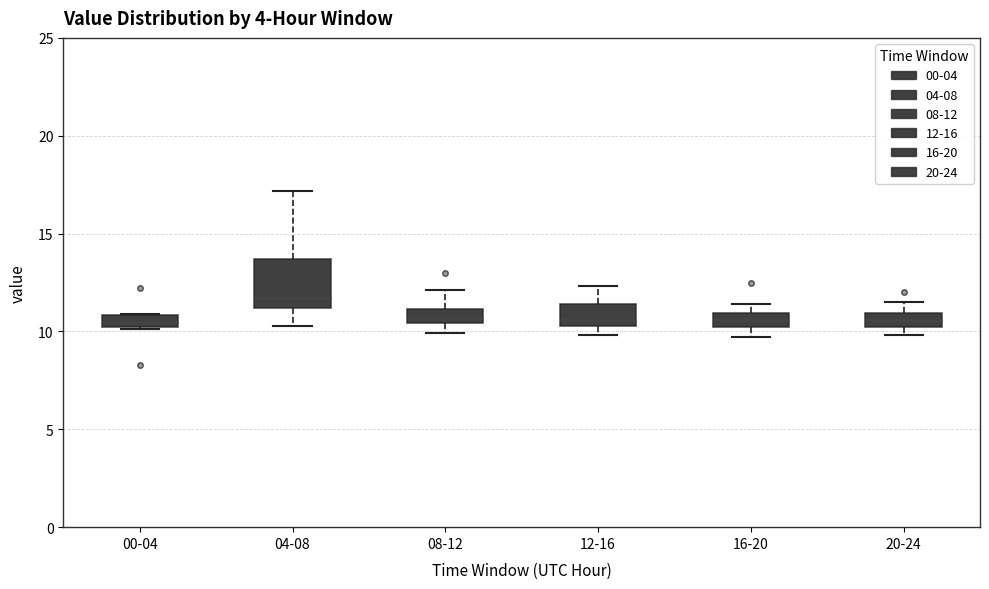

Which box has the highest median line?

04-08